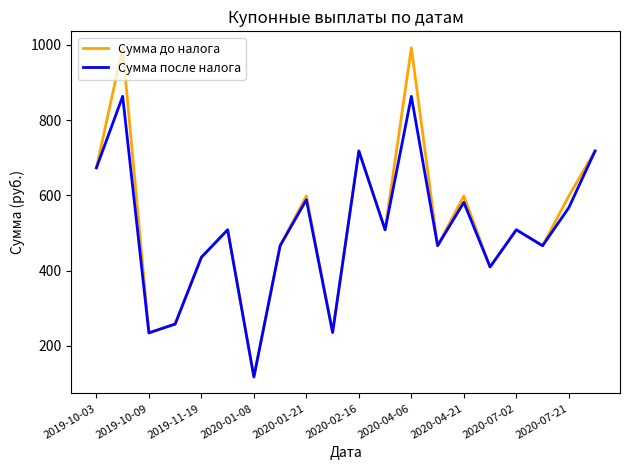

What is the maximum value shown in the chart?

992.2